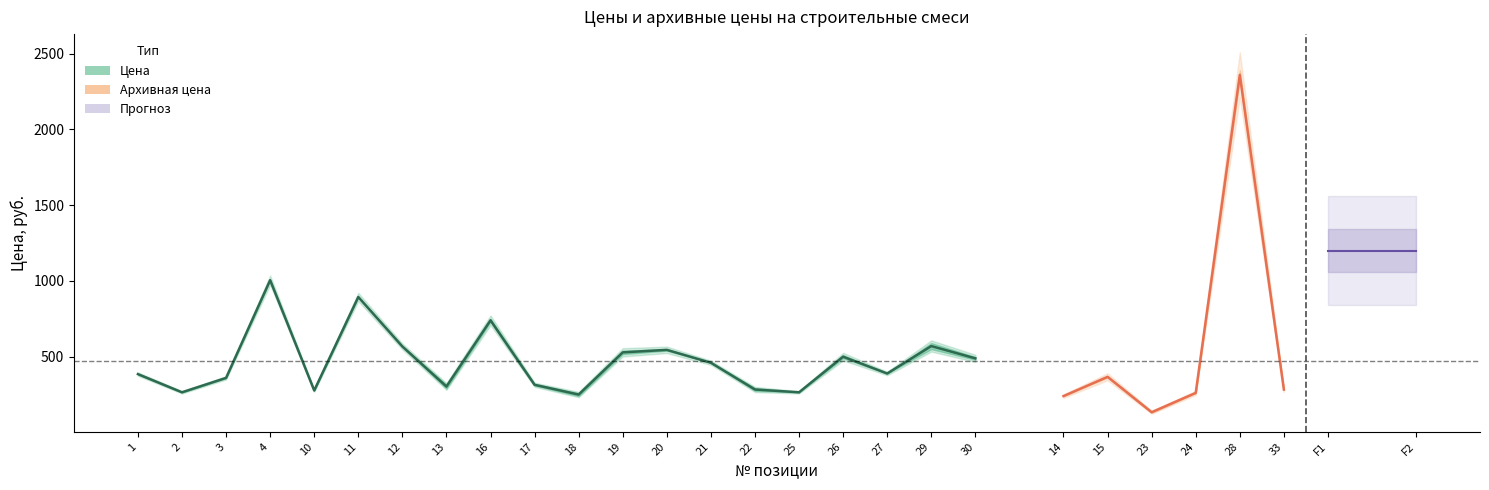

The chart shows a value of 433.3 at 17. True or false?

False